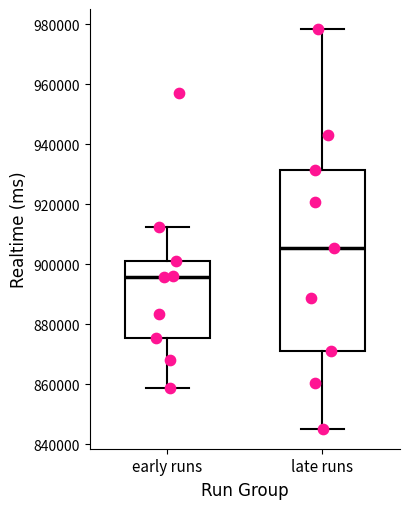

Which box is the tallest, from its lower edge to its upper edge?

late runs